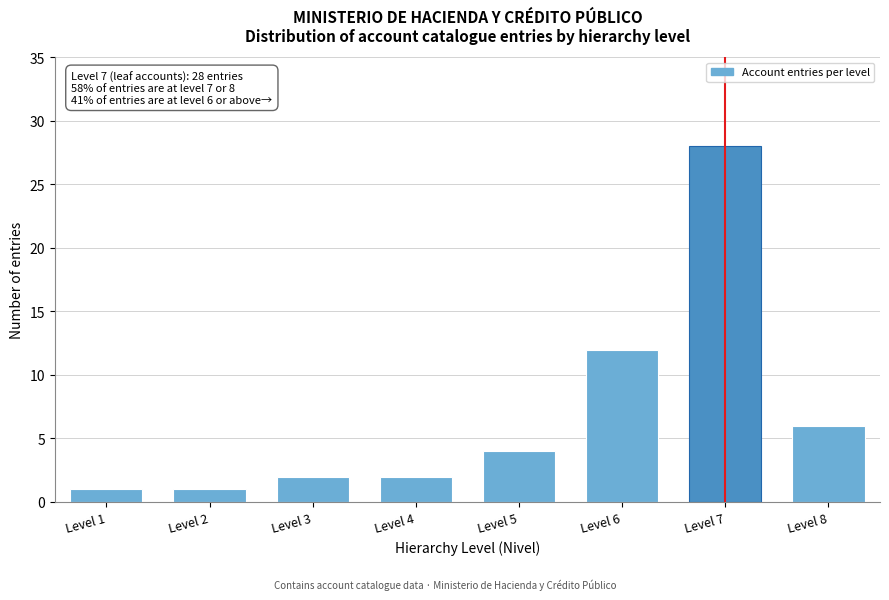

Reading right to left, transcribe all the data shown in this chart.

Level 8=6	Level 7=28	Level 6=12	Level 5=4	Level 4=2	Level 3=2	Level 2=1	Level 1=1